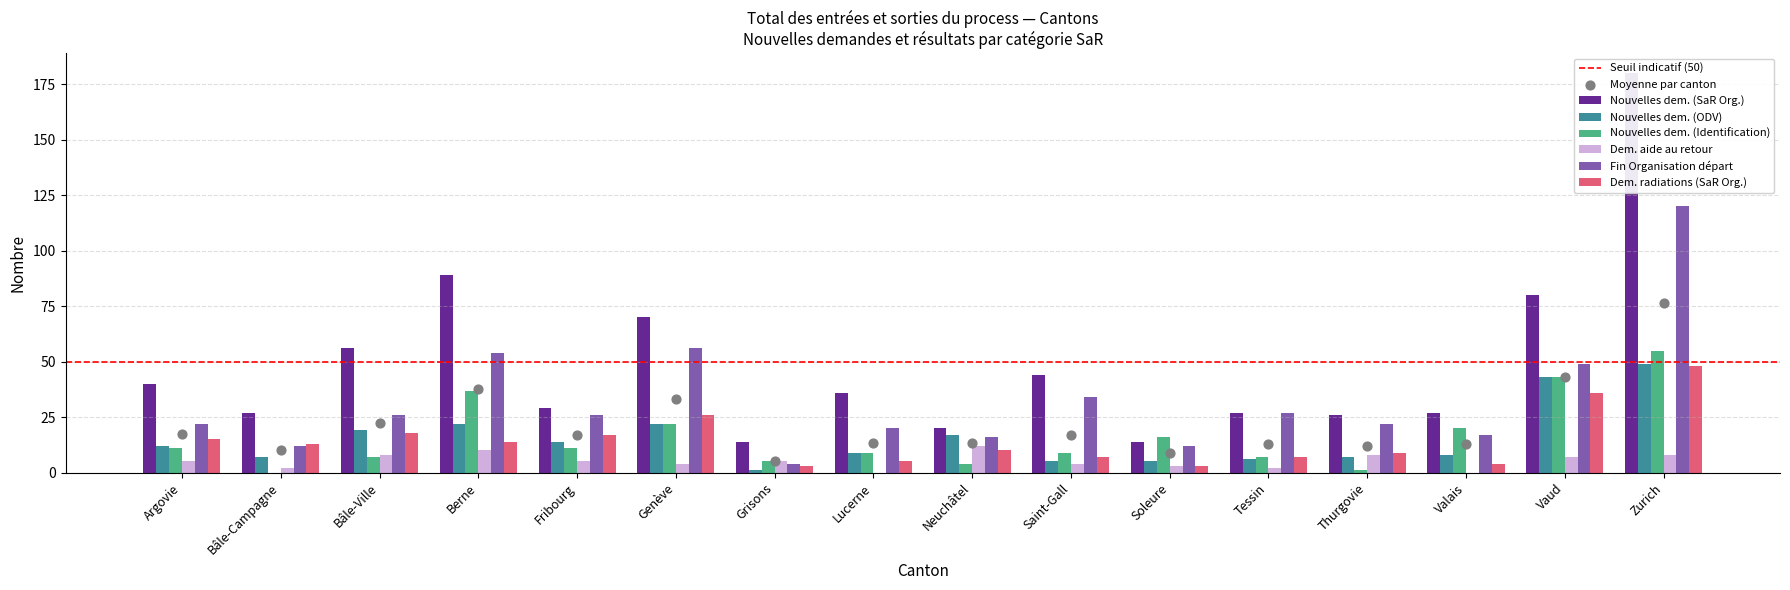

What are all the series names shown in the legend?

Nouvelles dem. (SaR Org.), Nouvelles dem. (ODV), Nouvelles dem. (Identification), Dem. aide au retour, Fin Organisation départ, Dem. radiations (SaR Org.)